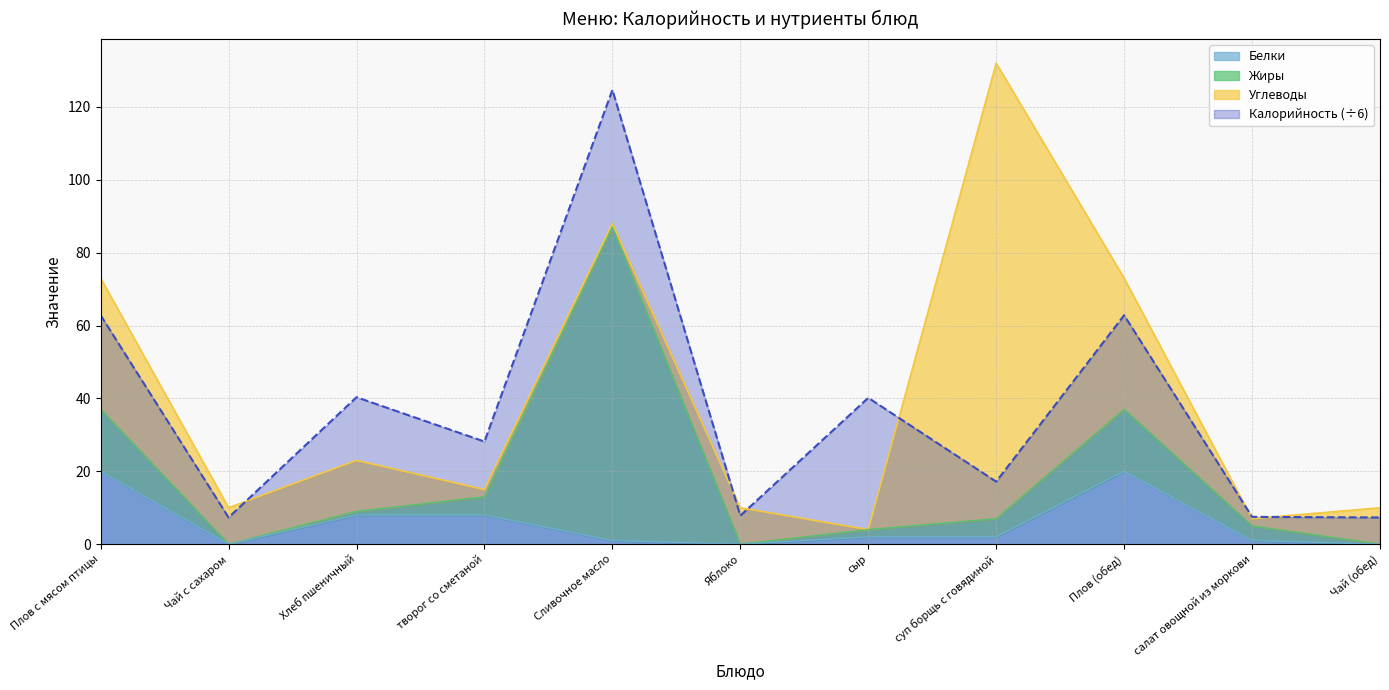

The value of Белки at сыр is 3.2. True or false?

False